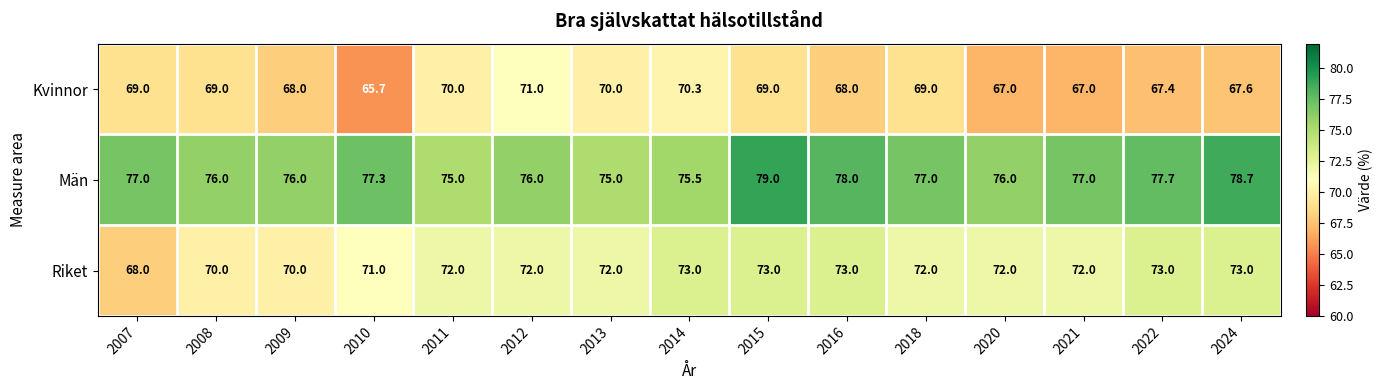

What is the spread (max minus min) of values at 2018?

8.0